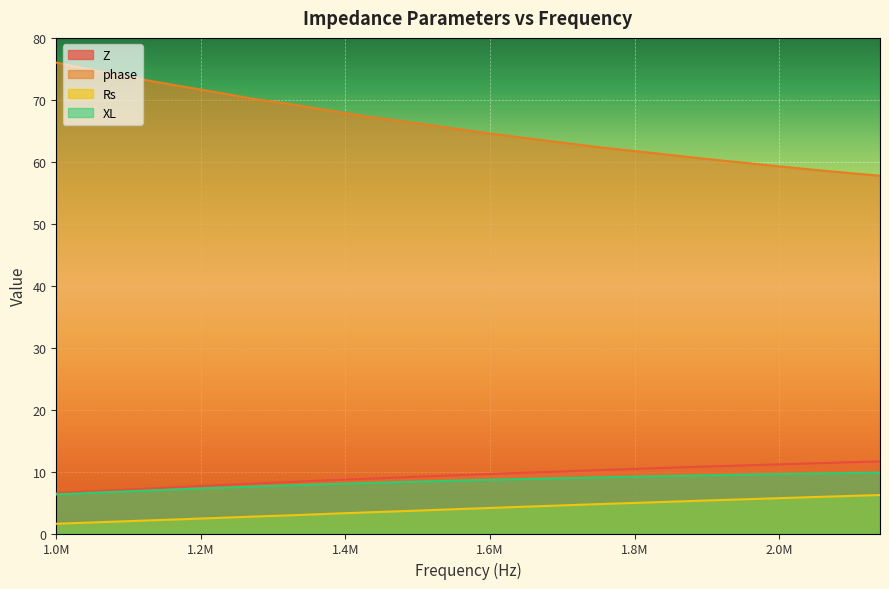

Between 1377478.567 and 1897447.203, which is larger?

1897447.203